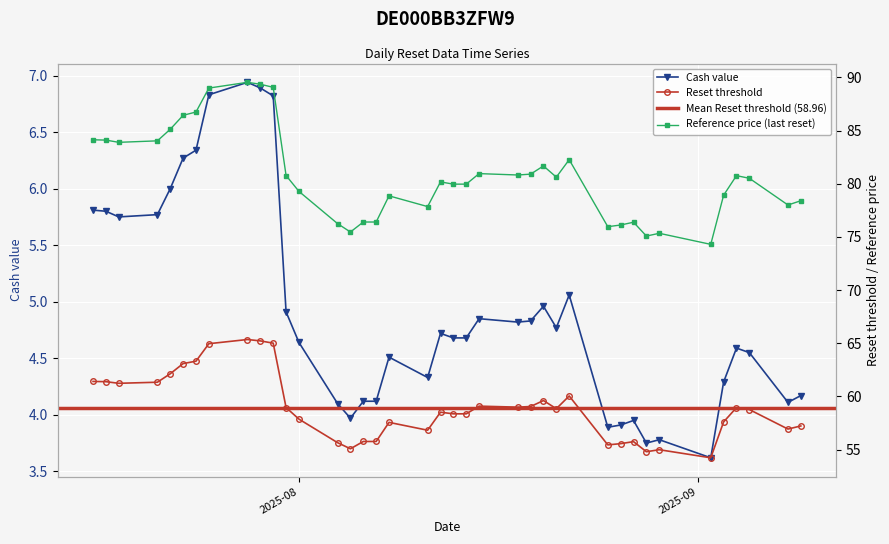

What is the smallest value displayed?

3.6